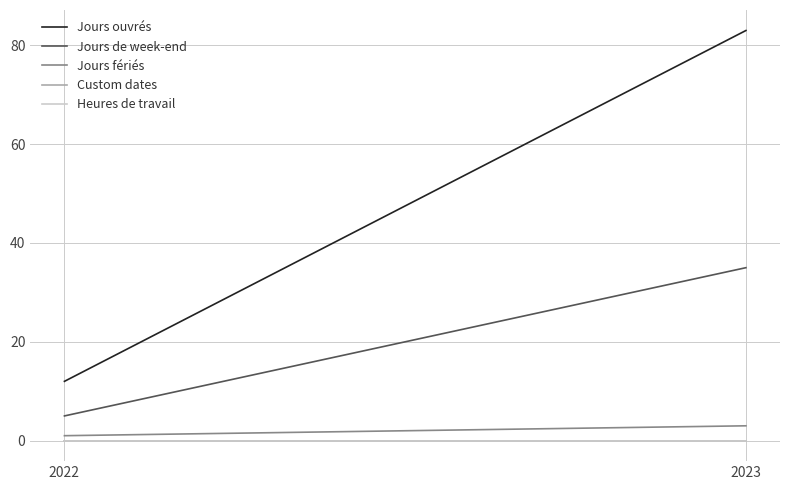

Is it true that Jours de week-end equals 16 at 2023?

False